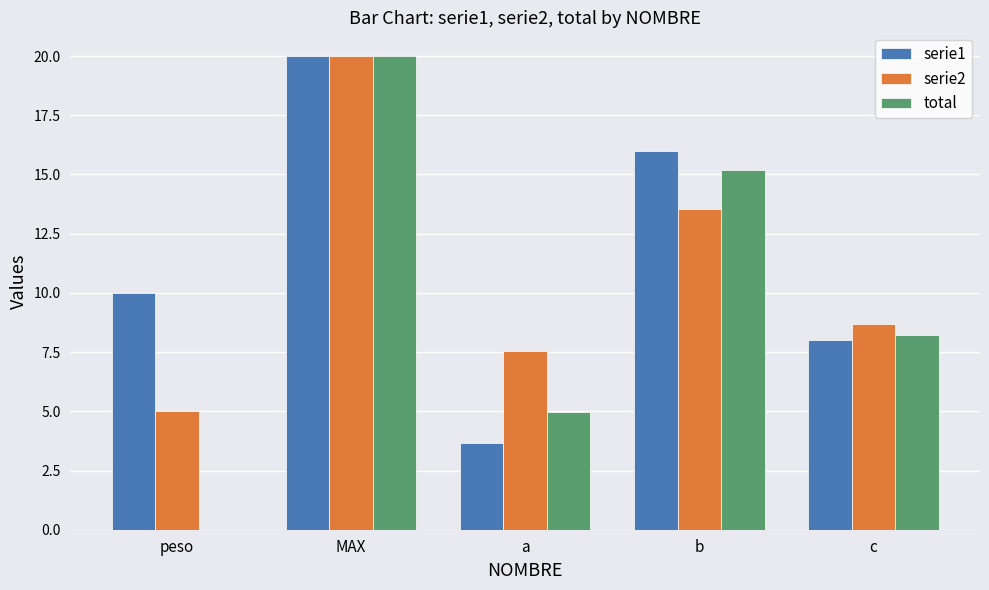

Where is serie2 nearest to the value 12?

b